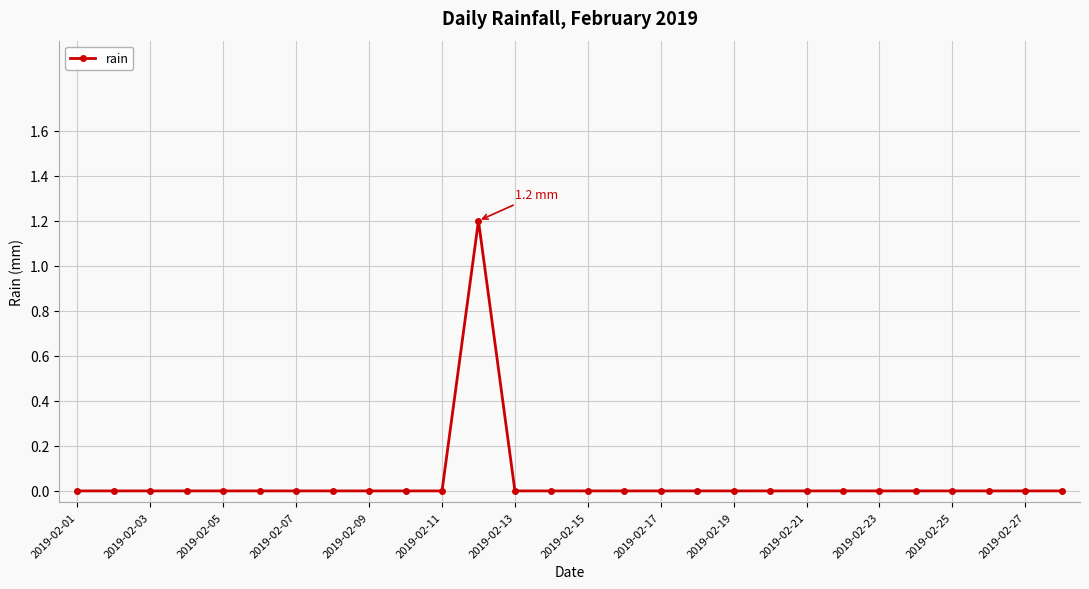

What is the greatest value displayed?

1.2